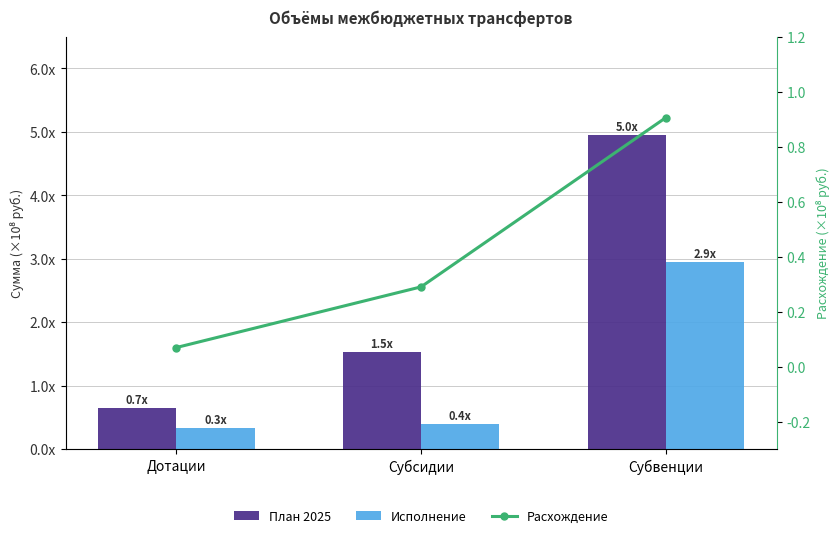

What position from the left is Субсидии?

2